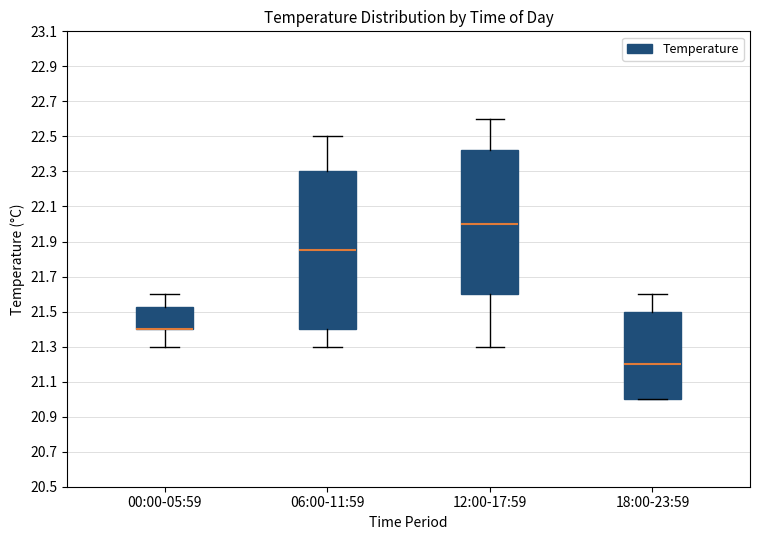

Reading left to right, transcribe this box plot: for each box, give where its median line is, the range the box spans, and where its two whiskers end, as read against the y-axis. The values are not printed on the chart, so give them approximately, as read against the axis.

00:00-05:59: median 21.40 (drawn on the box's lower edge), box 21.40 to 21.52, whiskers 21.30 to 21.60
06:00-11:59: median 21.86, box 21.40 to 22.30, whiskers 21.30 to 22.50
12:00-17:59: median 22.00, box 21.60 to 22.42, whiskers 21.30 to 22.60
18:00-23:59: median 21.20, box 21.00 to 21.50, whiskers 21.00 to 21.60